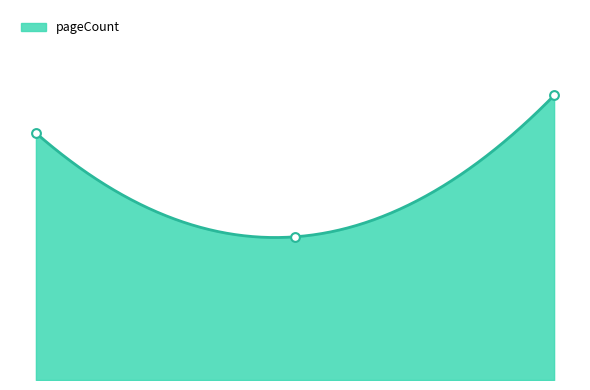

Approximately how many times larger is the value at 14308 compared to 18774?

2.0